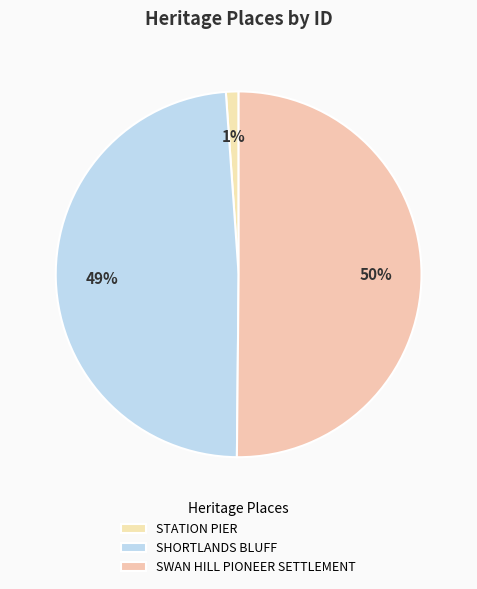

Rank the categories by value from highest to lowest.

SWAN HILL PIONEER SETTLEMENT, SHORTLANDS BLUFF, STATION PIER